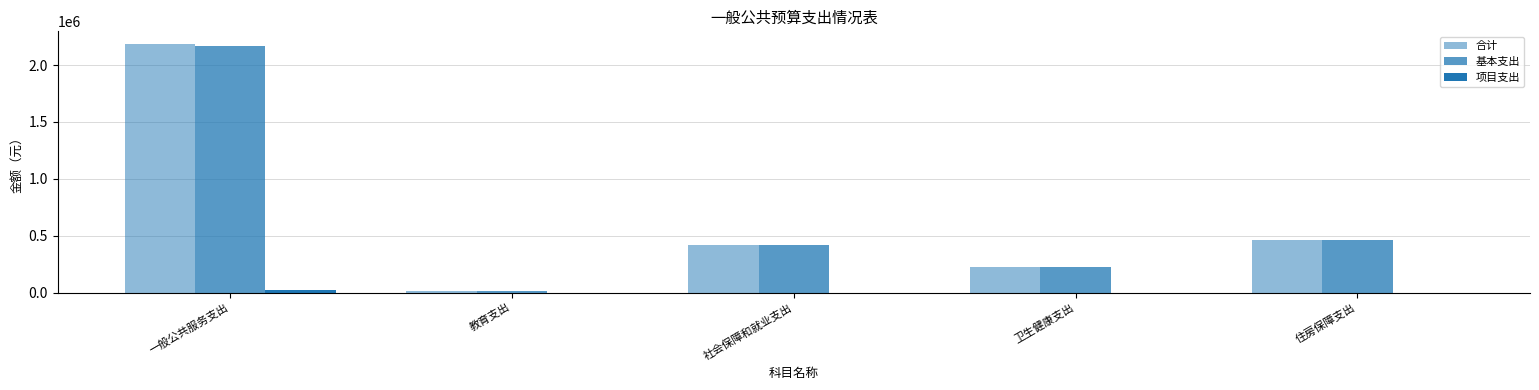

What is the difference between the maximum and second lowest values in the 合计 series?

1966225.5